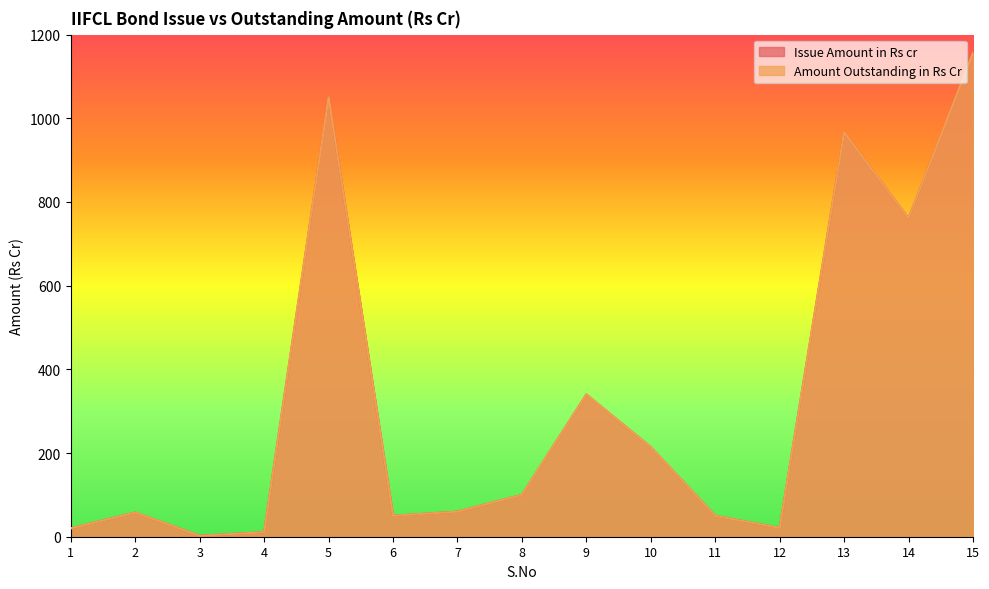

The value of Amount Outstanding in Rs Cr at 4 is 2.8. True or false?

False